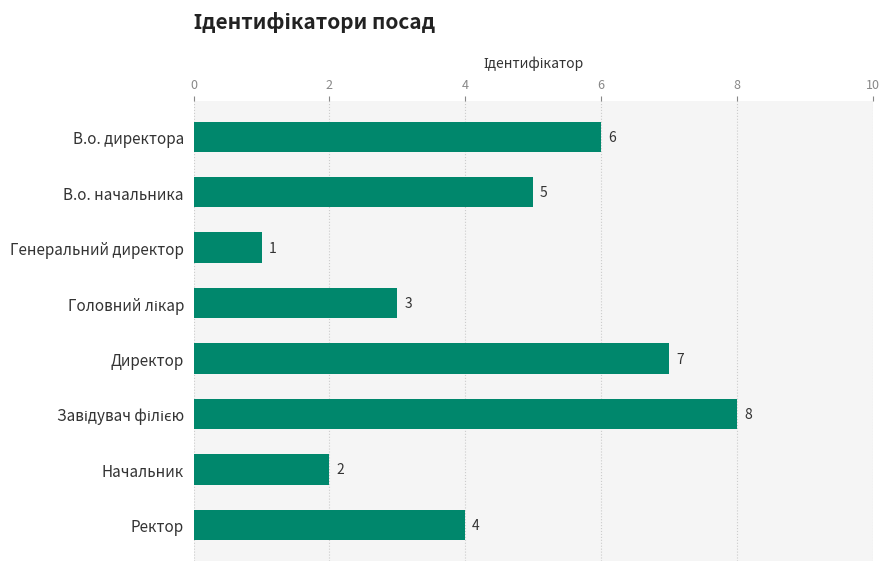

Where is the data nearest to the value 4?

Ректор